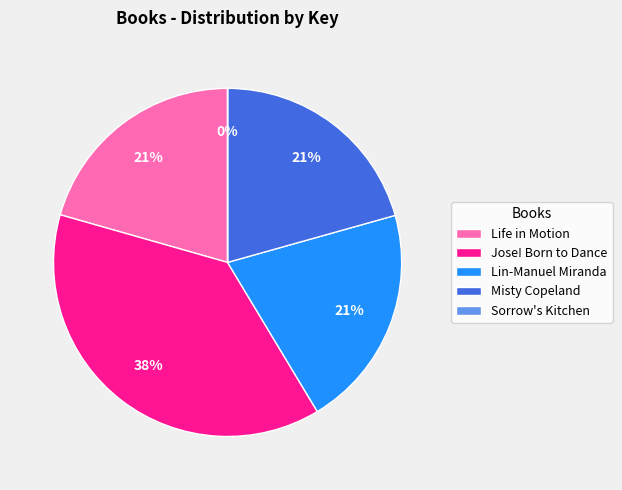

What is the ratio of the value at Lin-Manuel Miranda to the value at Misty Copeland?

1.0